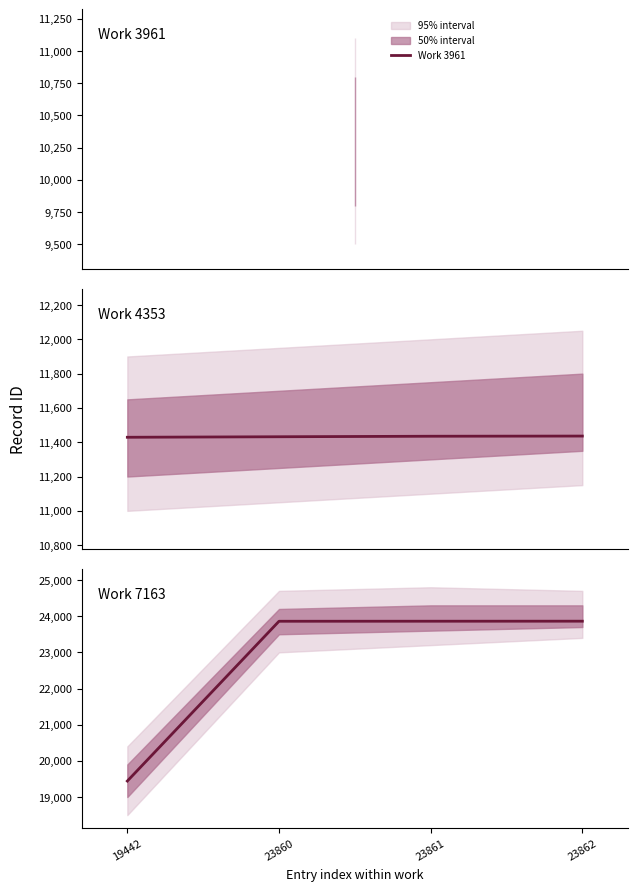

What is the difference between the second highest and second lowest values in the Work 7163 series?

1